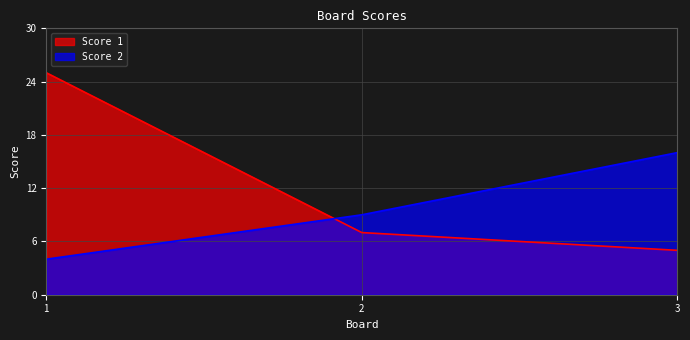

Reading left to right, list all the values displayed in this chart.

Score 1: 1=25	2=7	3=5
Score 2: 1=4	2=9	3=16